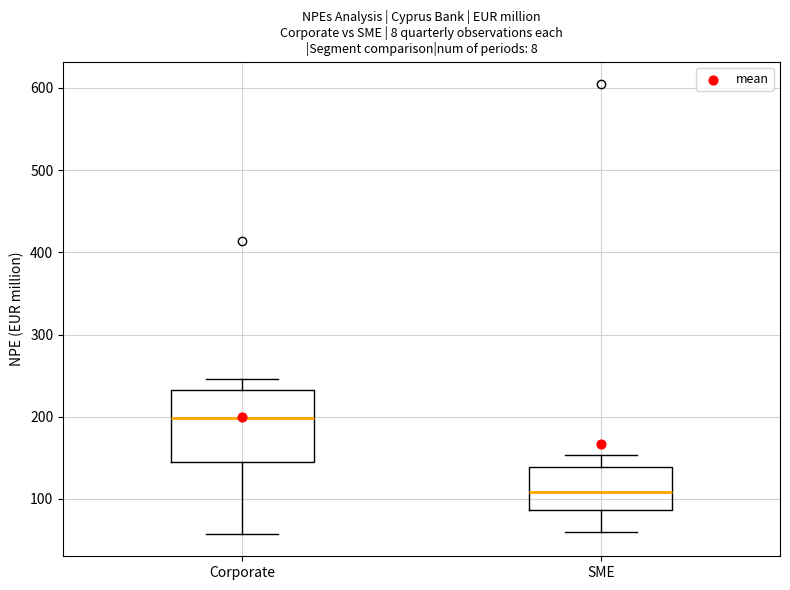

Which box's median line is the lowest?

SME